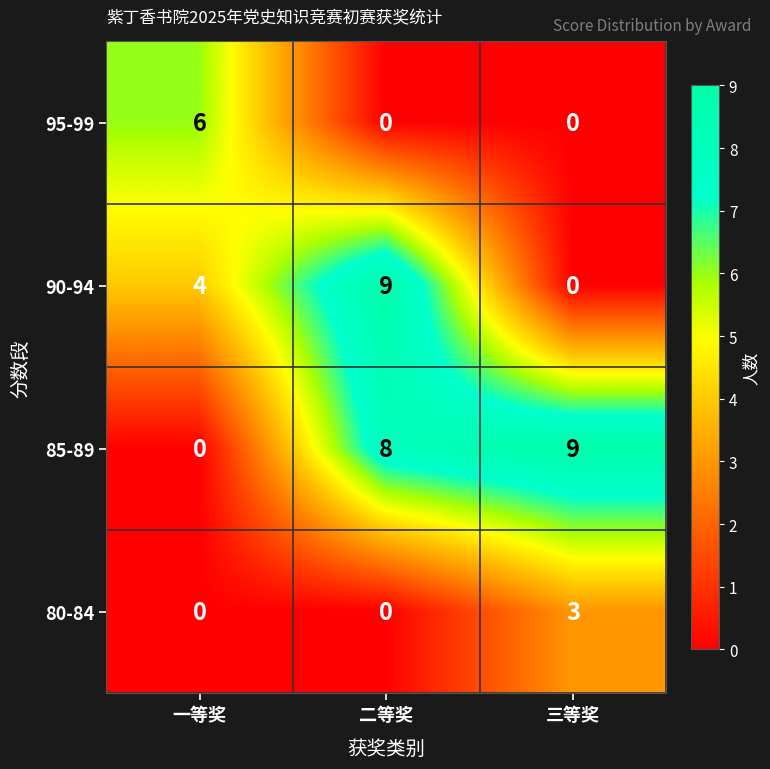

Reading left to right, list all the values displayed in this chart.

95-99: 一等奖=6	二等奖=0	三等奖=0
90-94: 一等奖=4	二等奖=9	三等奖=0
85-89: 一等奖=0	二等奖=8	三等奖=9
80-84: 一等奖=0	二等奖=0	三等奖=3